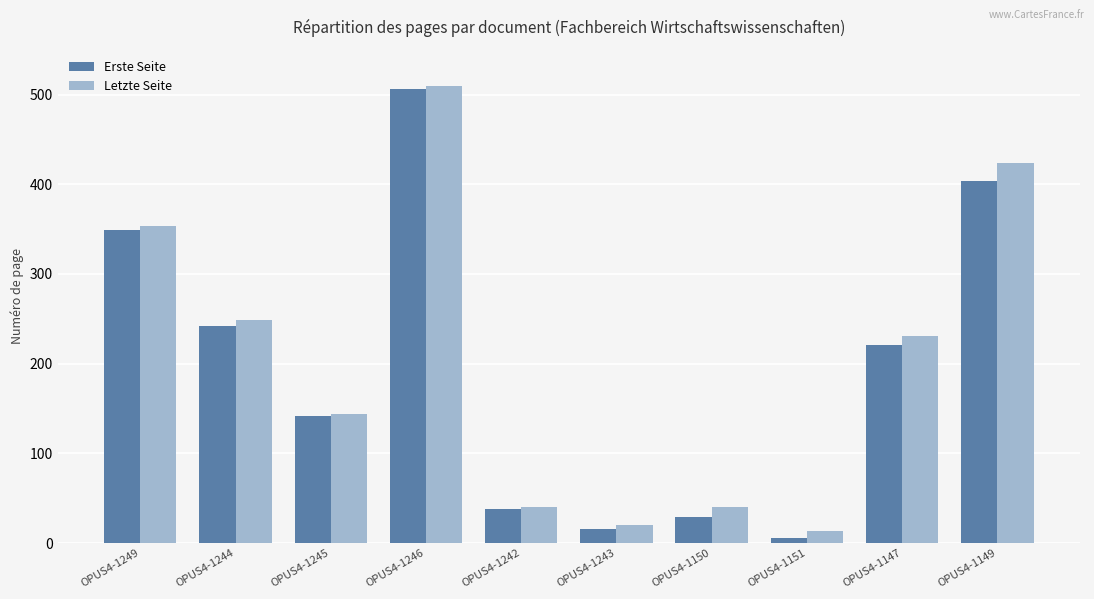

Between OPUS4-1245 and OPUS4-1150, which series saw the biggest shift?

Erste Seite